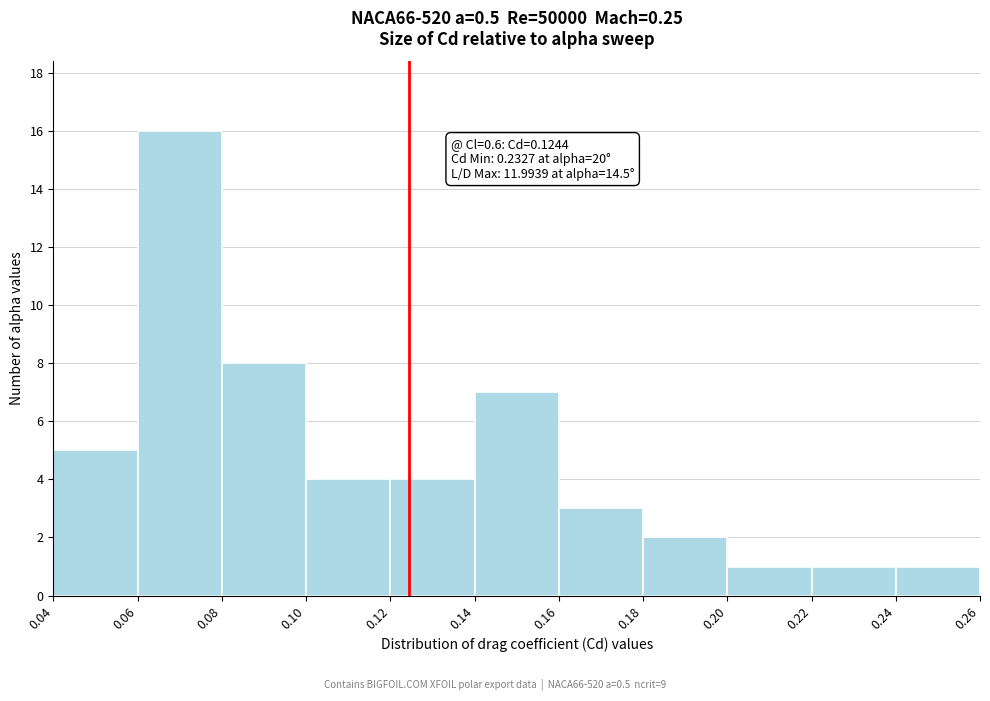

Which range on the x-axis has the tallest bar?

0.06 to 0.08